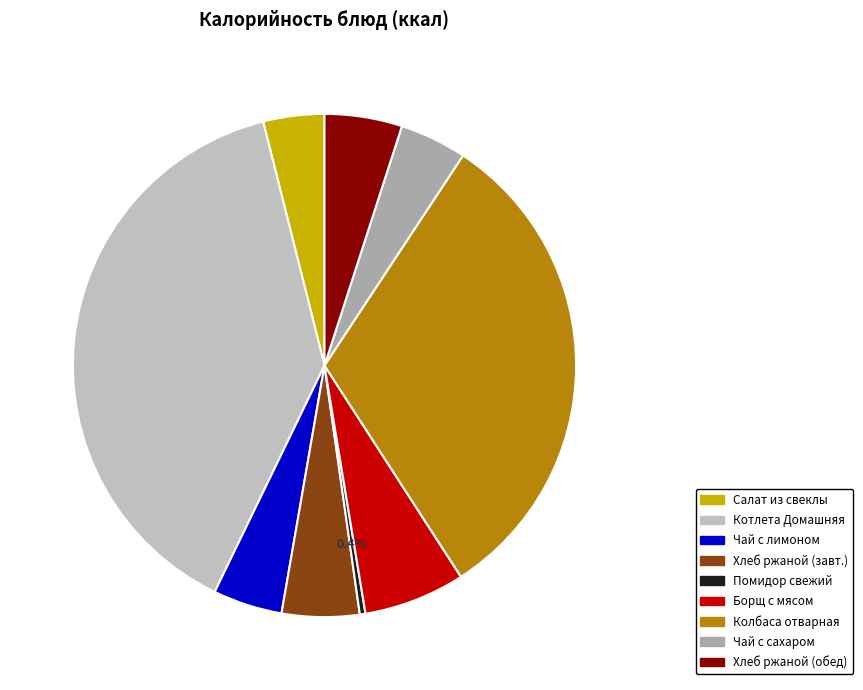

How many segments does this pie chart have?

9